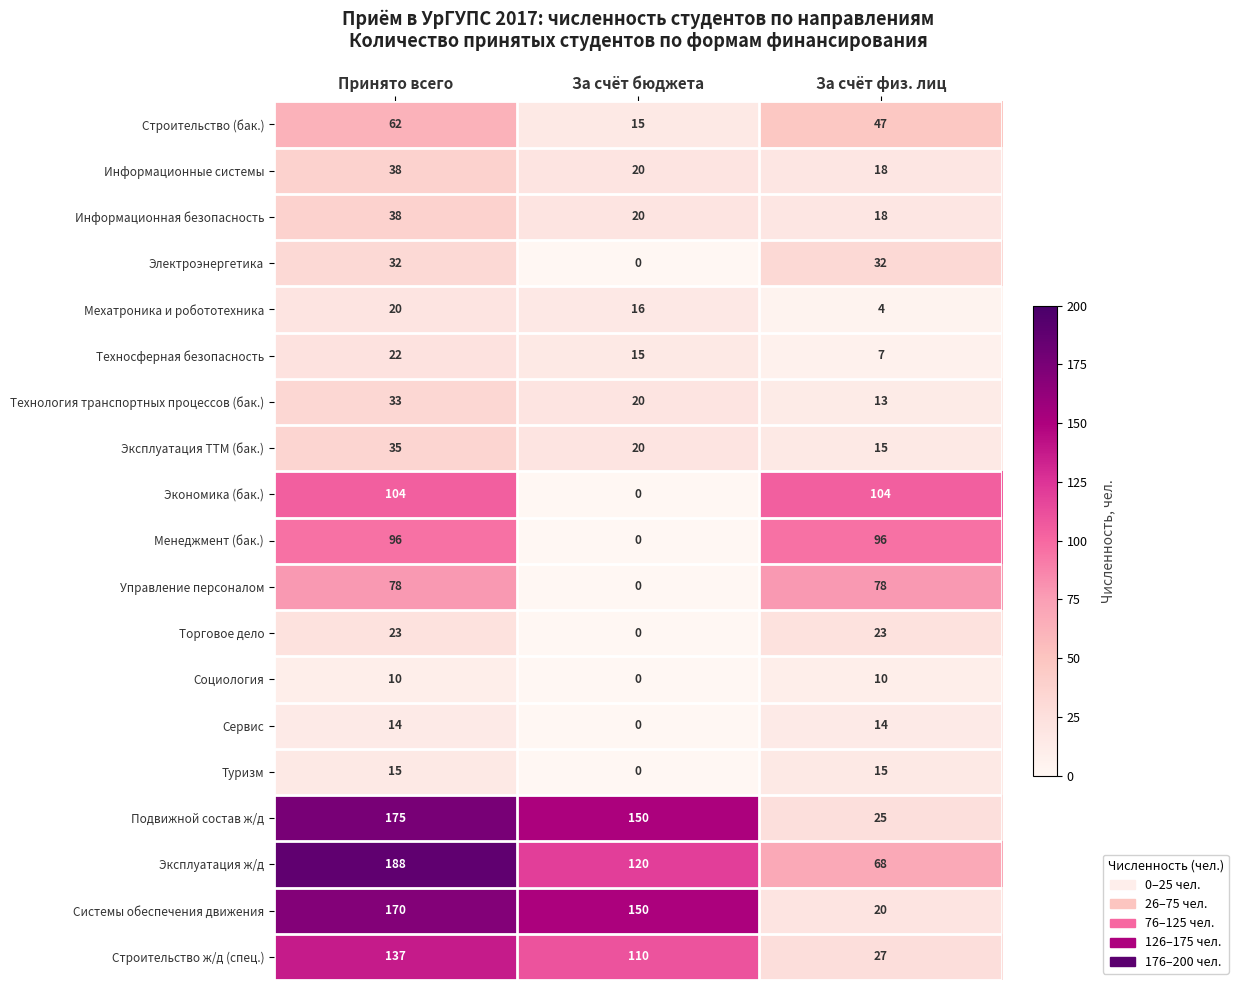

How many data points does each series have?

3